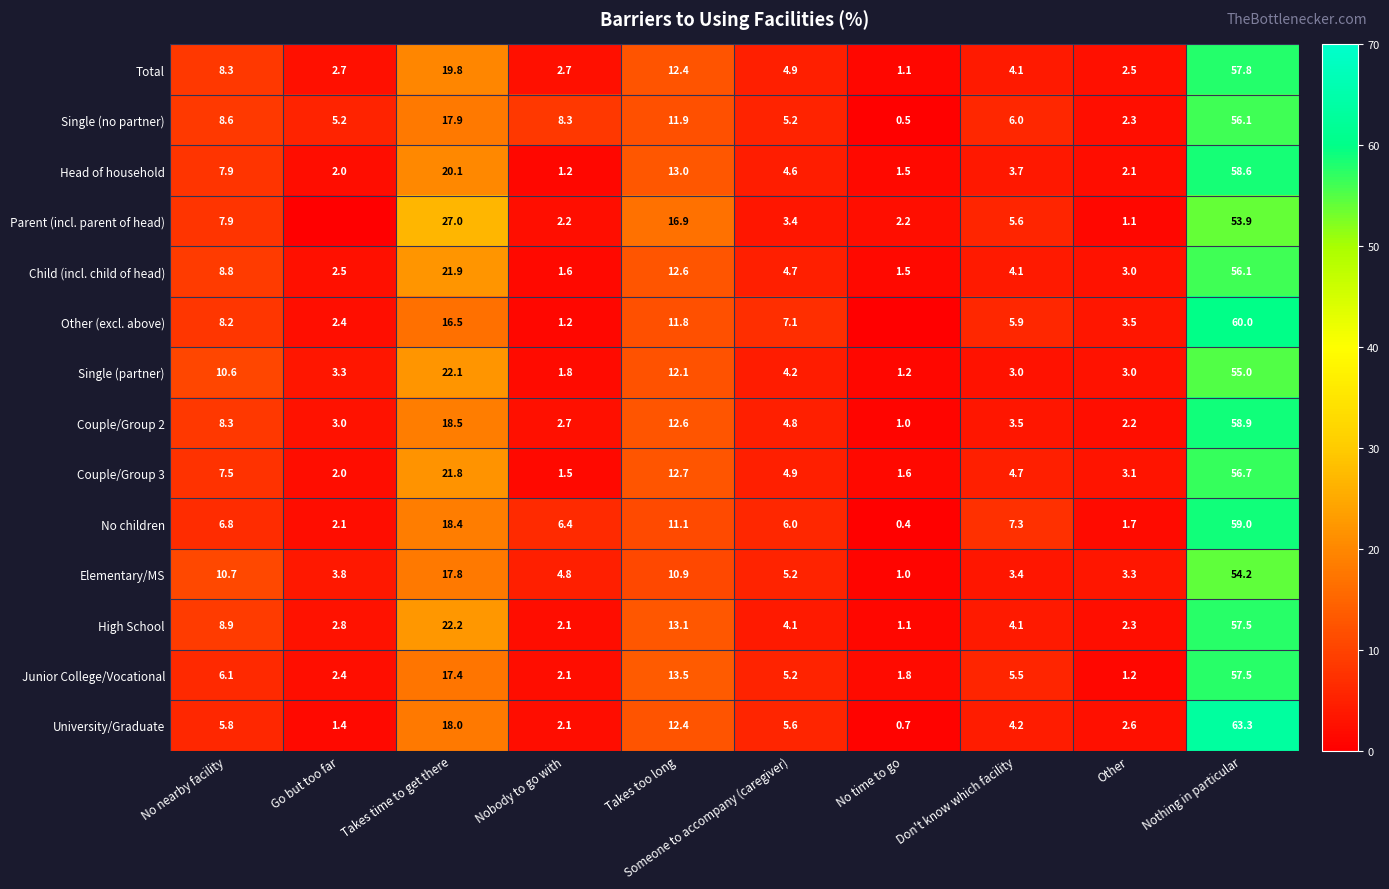

At which label does High School reach its peak?

Nothing in particular